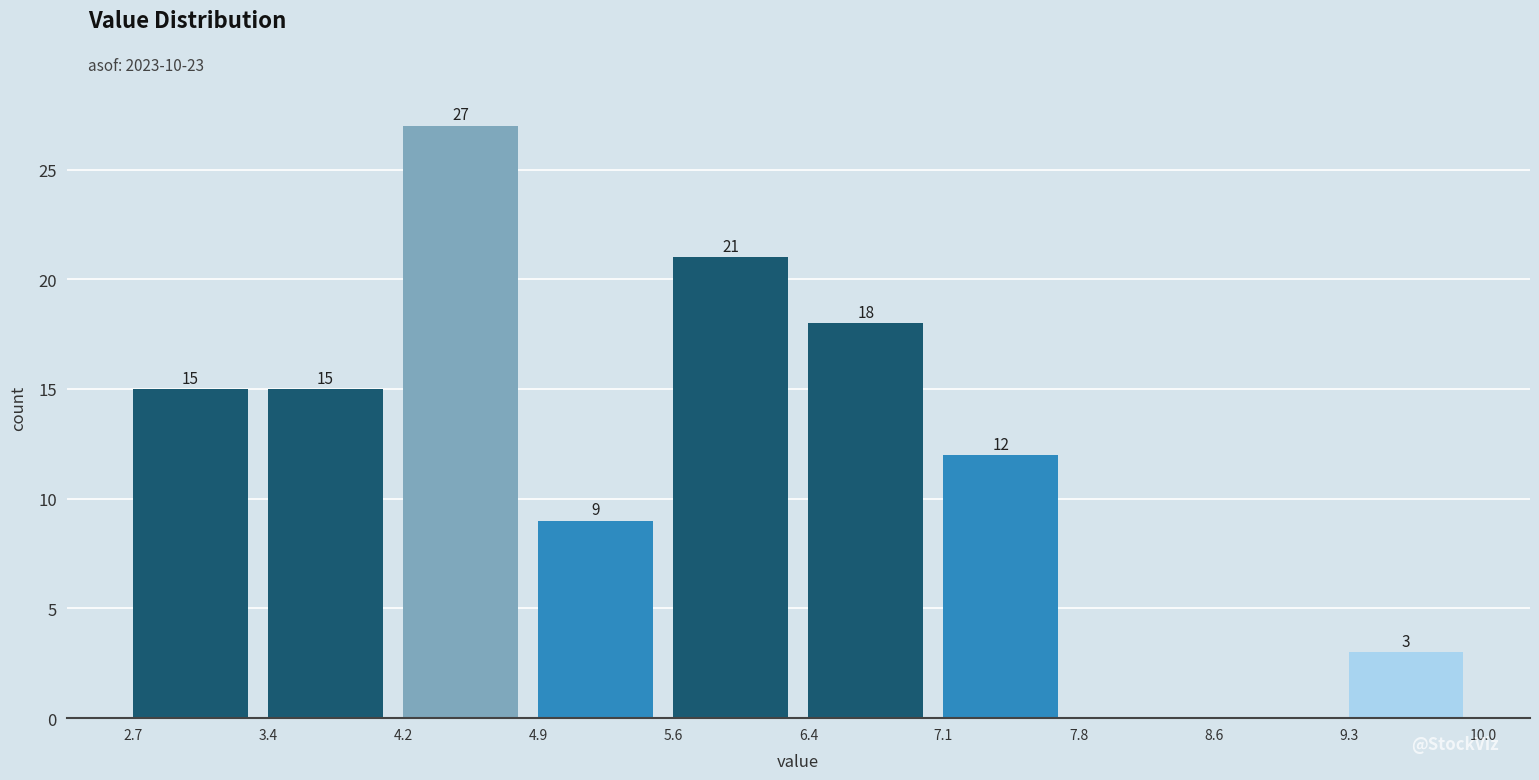

Over which range of the x-axis is the bar tallest?

4.2 to 4.9